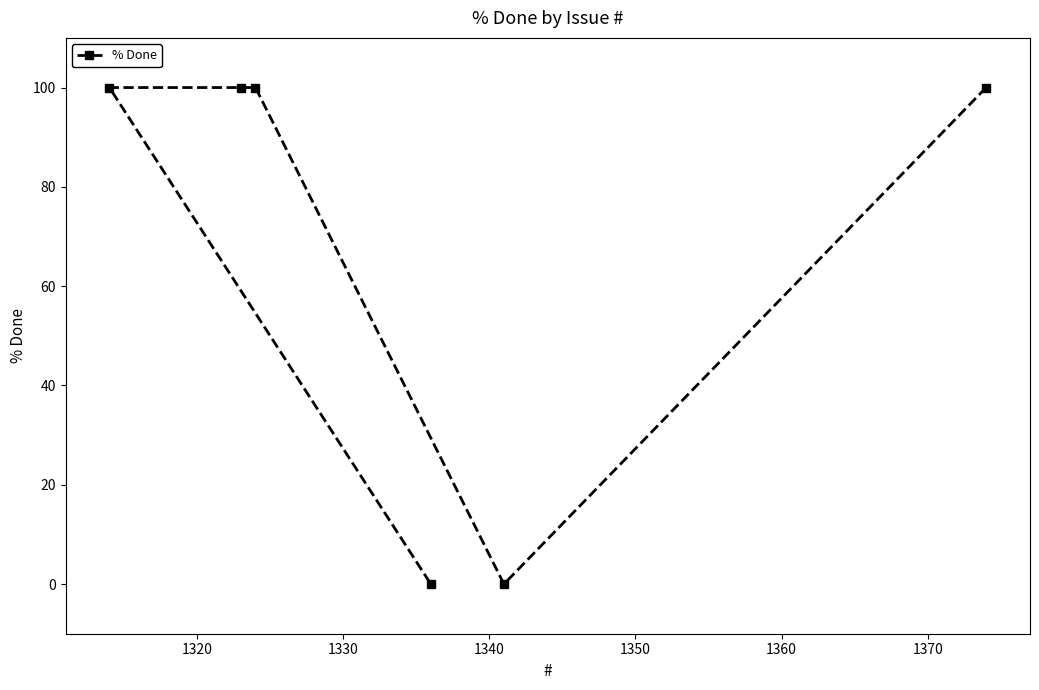

What is the maximum value shown in the chart?

100